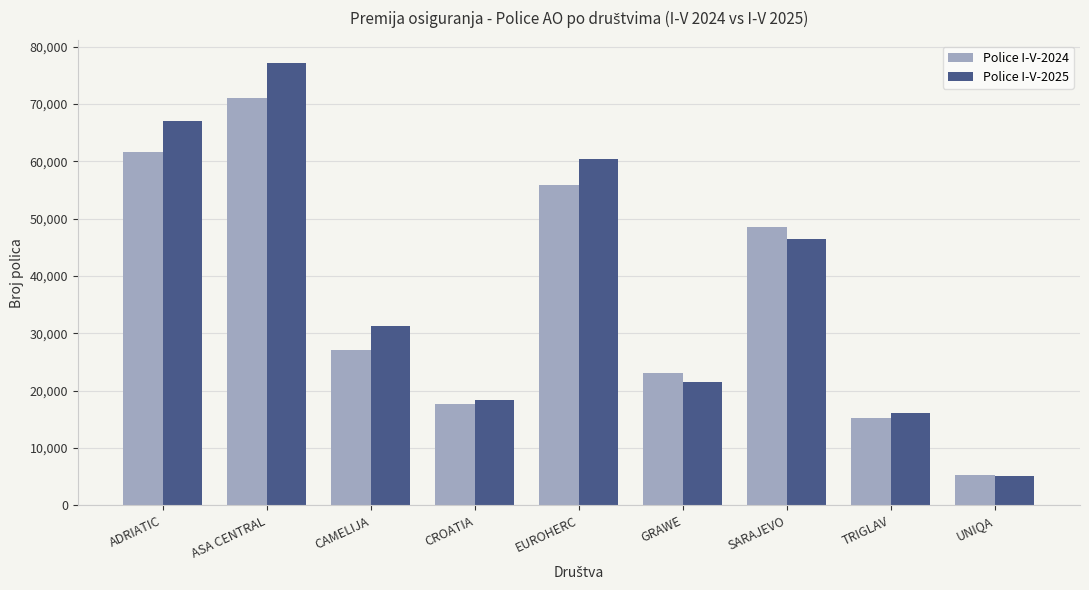

What is the total value across all series at EUROHERC?

116225